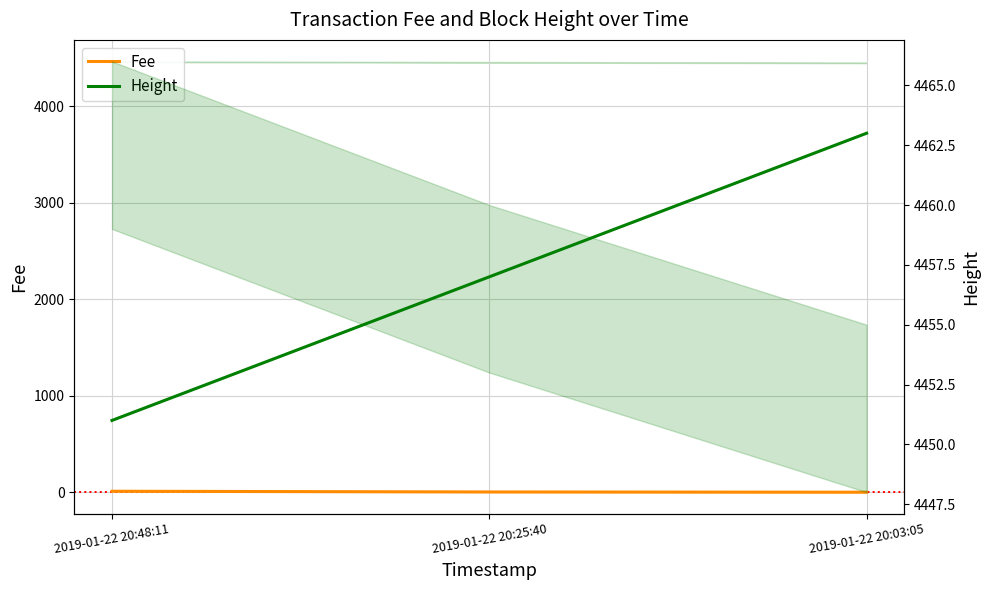

Which category has the lowest value in the Fee series?

2019-01-22 20:03:05